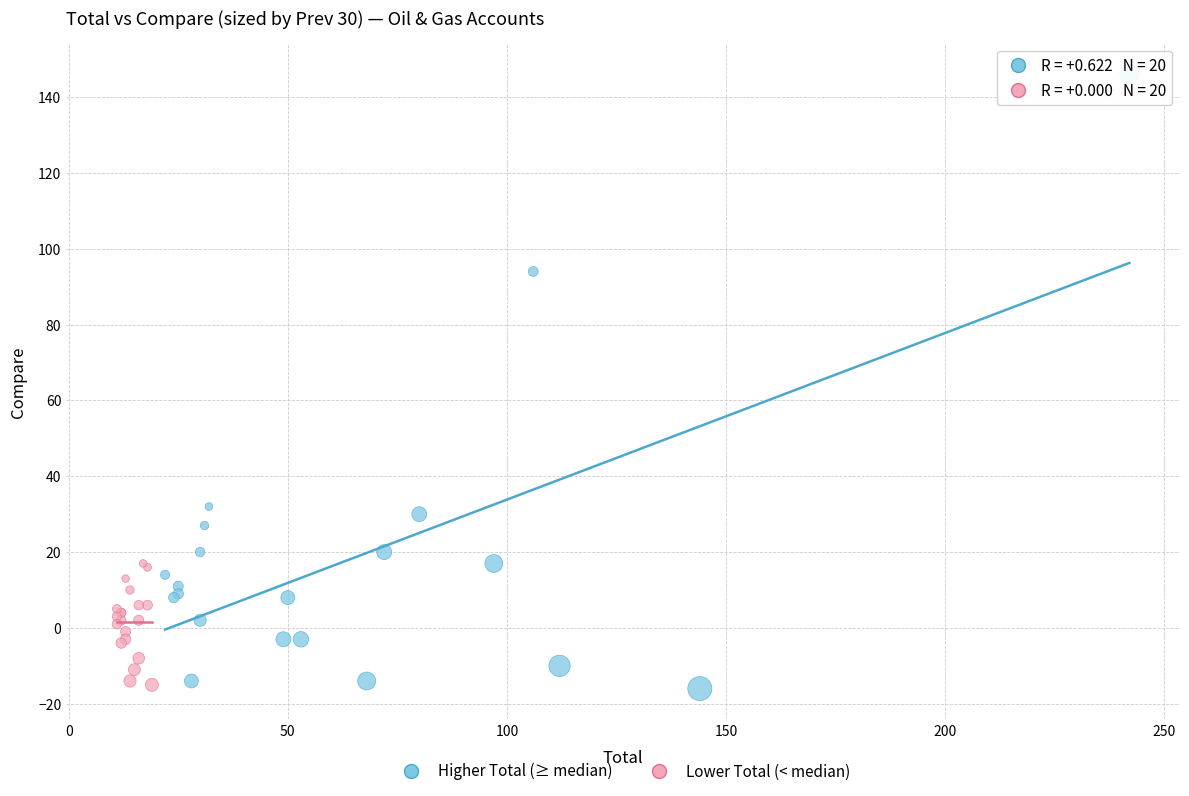

Which series has the widest spread of Y values?

Higher Total (≥ median)